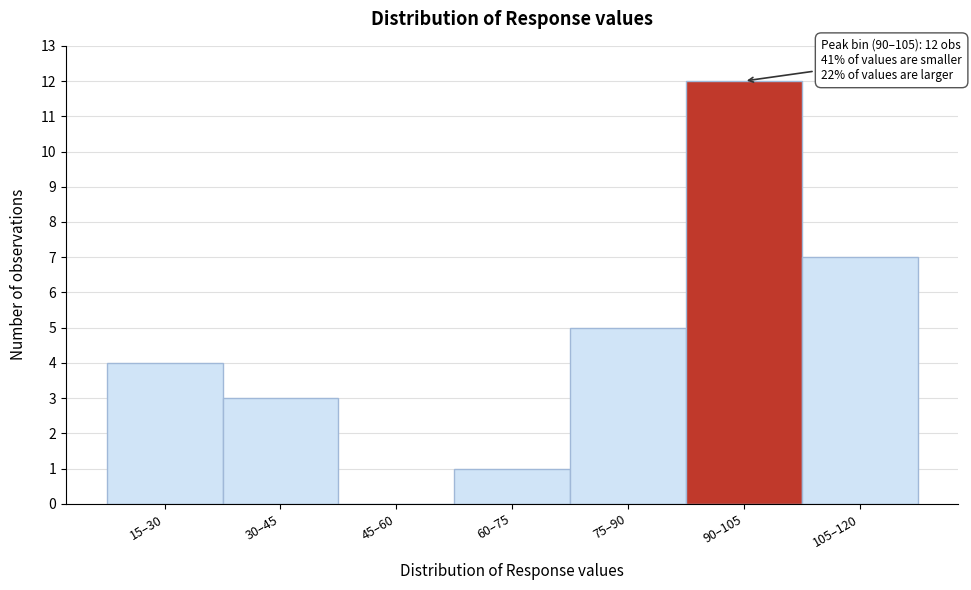

Reading left to right, extract all data points from this chart.

15–30=4	30–45=3	45–60=0	60–75=1	75–90=5	90–105=12	105–120=7